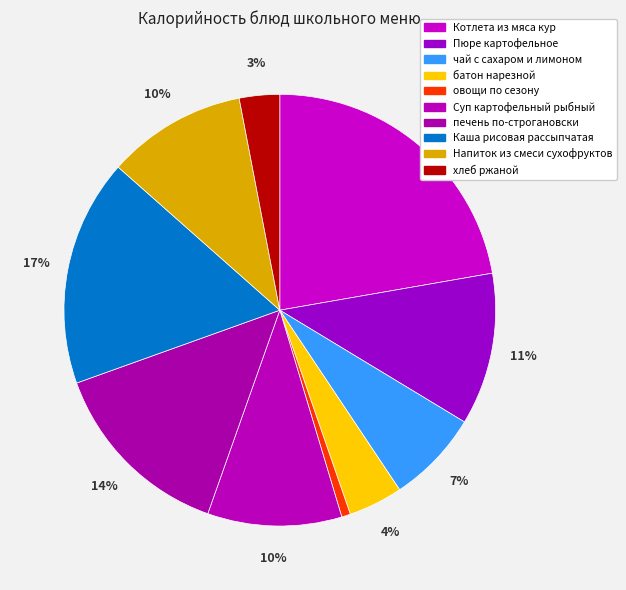

How many segments does this pie chart have?

10